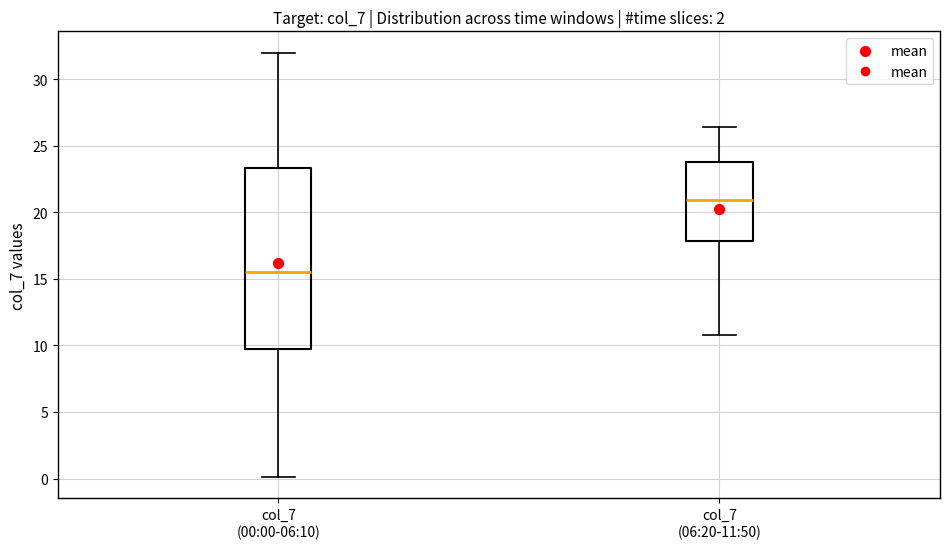

Reading left to right, transcribe this box plot: for each box, give where its median line is, the range the box spans, and where its two whiskers end, as read against the y-axis. The values are not printed on the chart, so give them approximately, as read against the axis.

col_7 (00:00-06:10): median 15.5, box 9.5 to 23.5, whiskers 0.0 to 32.0
col_7 (06:20-11:50): median 21.0, box 18.0 to 24.0, whiskers 11.0 to 26.5